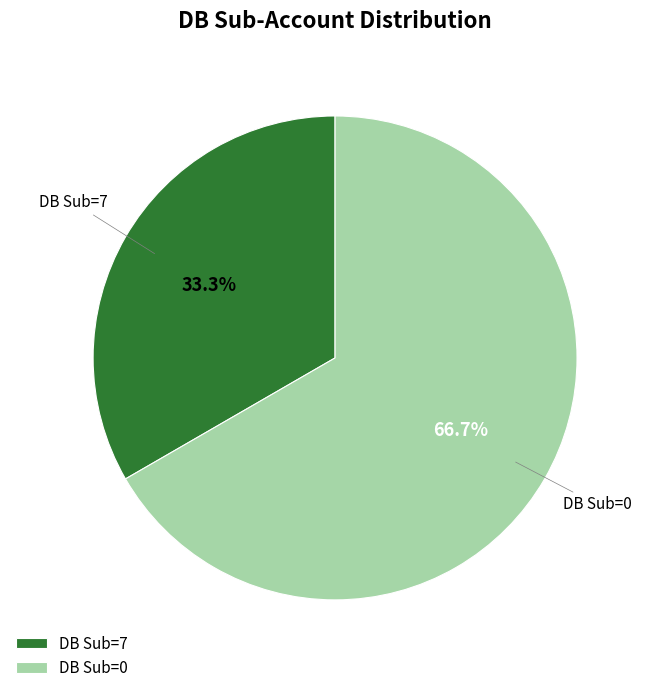

To the nearest percent, what is the difference between the largest and smallest slice percentages?

33%